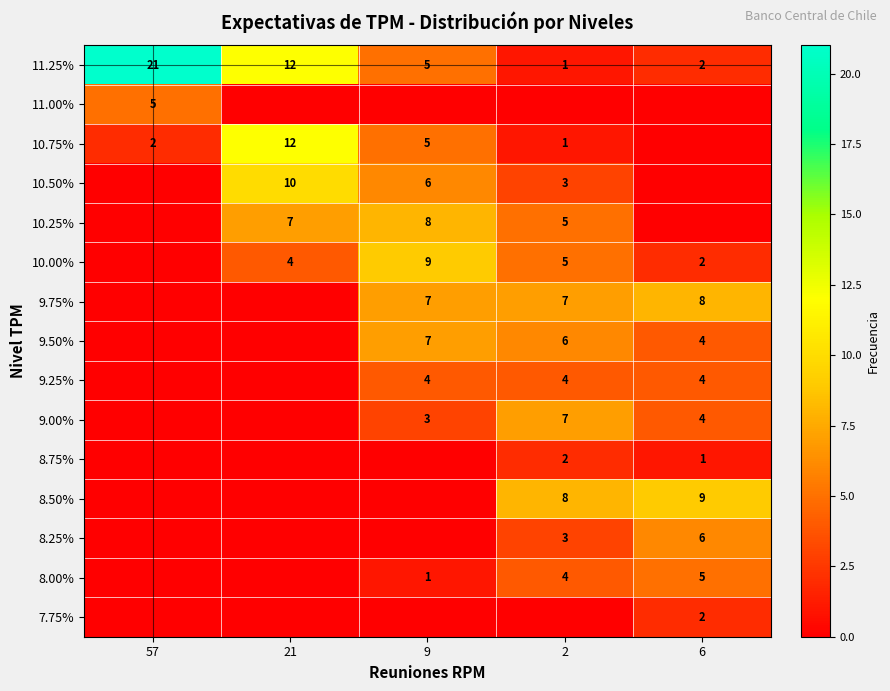

The 11.00% series shows 5 at 57. True or false?

True